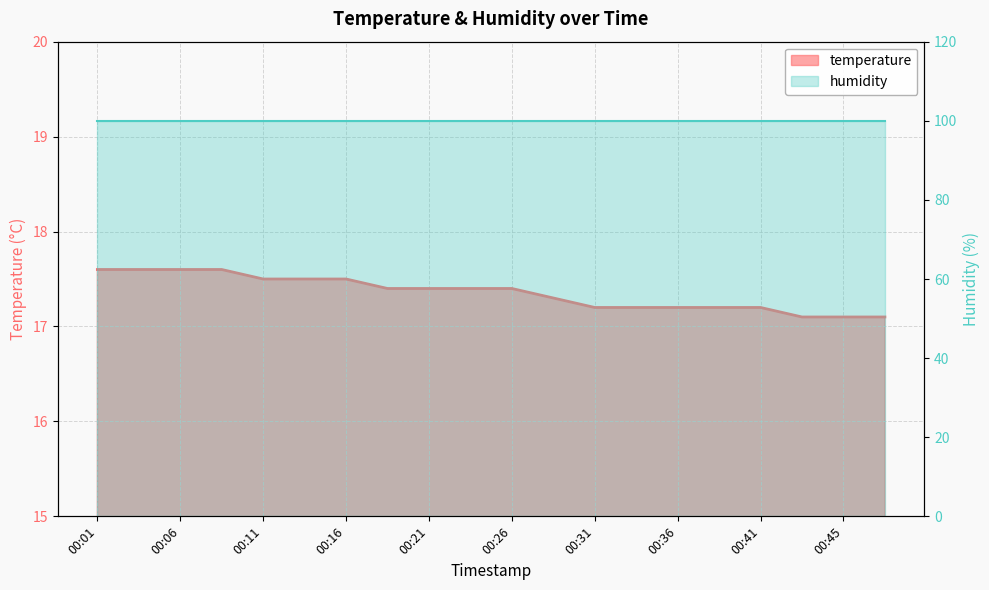

Rank the series at 00:11 from lowest to highest value.

temperature, humidity